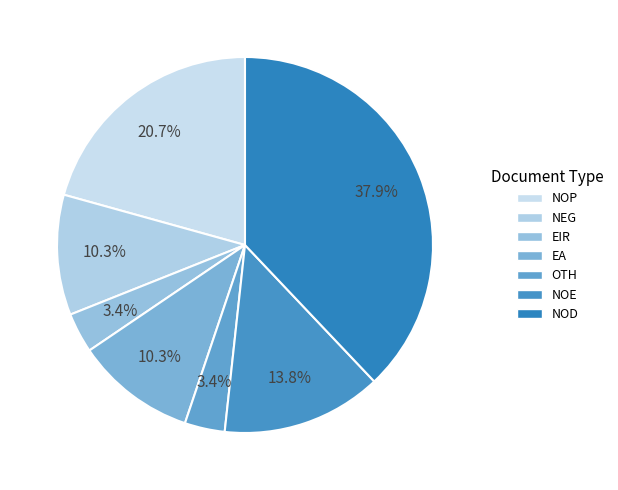

Count the number of slices in the pie.

7